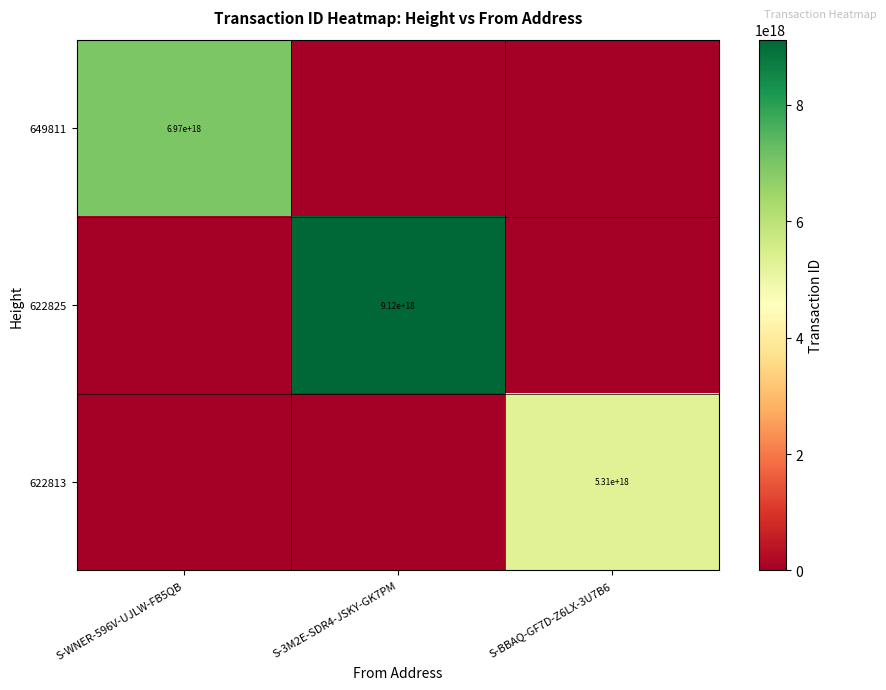

The 649811 series shows 6970000000000000000 at S-WNER-596V-UJLW-FB5QB. True or false?

True